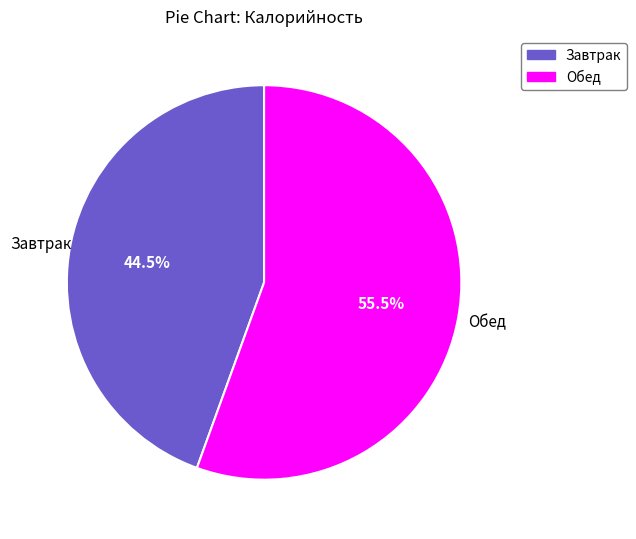

To the nearest percent, what is the difference between the largest and smallest slice percentages?

11%